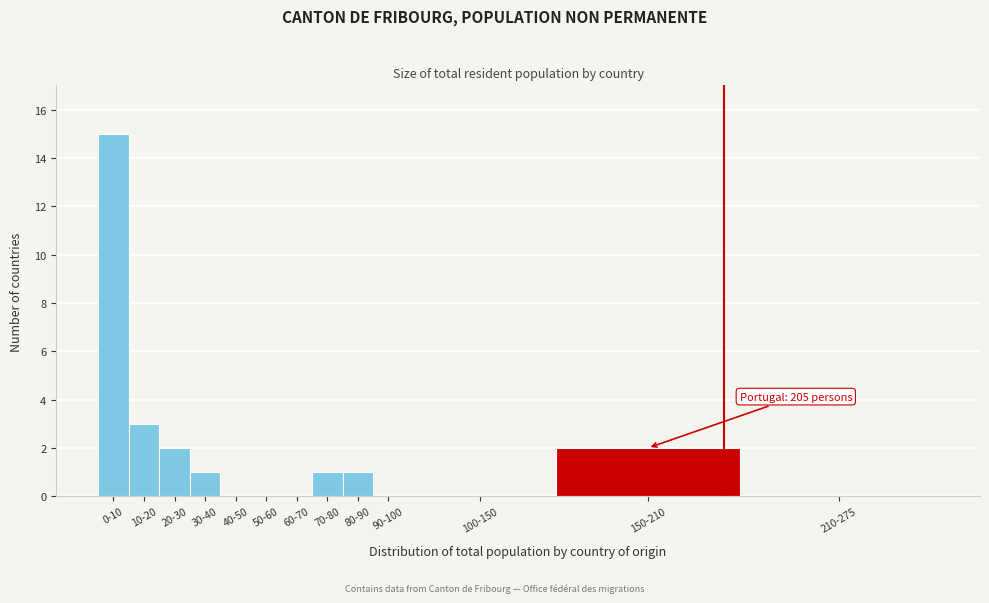

Reading left to right, extract all data points from this chart.

0-10=15	10-20=3	20-30=2	30-40=1	40-50=0	50-60=0	60-70=0	70-80=1	80-90=1	90-100=0	100-150=0	150-210=2	210-275=0